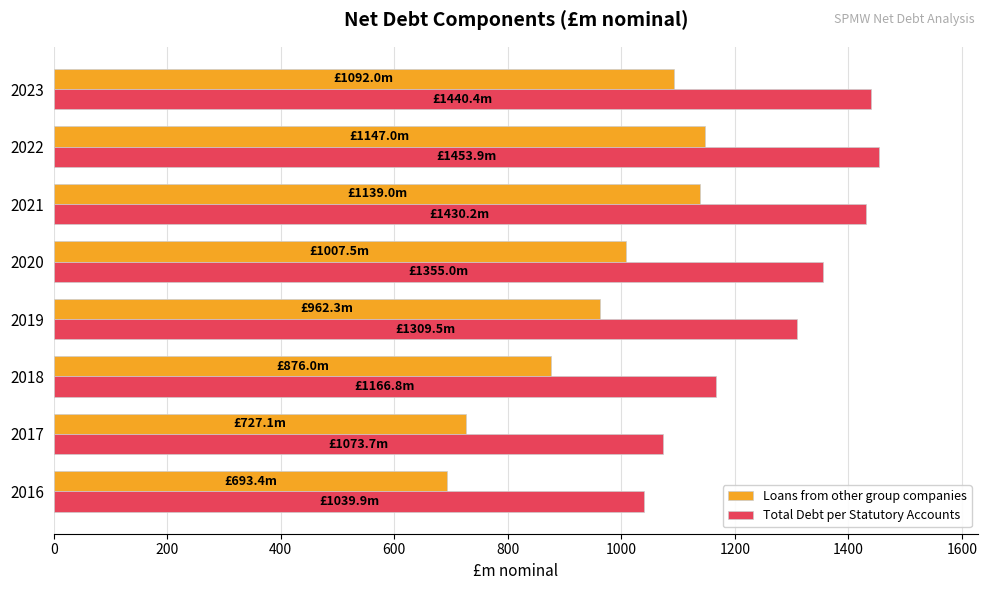

Which series has the largest range (max minus min)?

Loans from other group companies